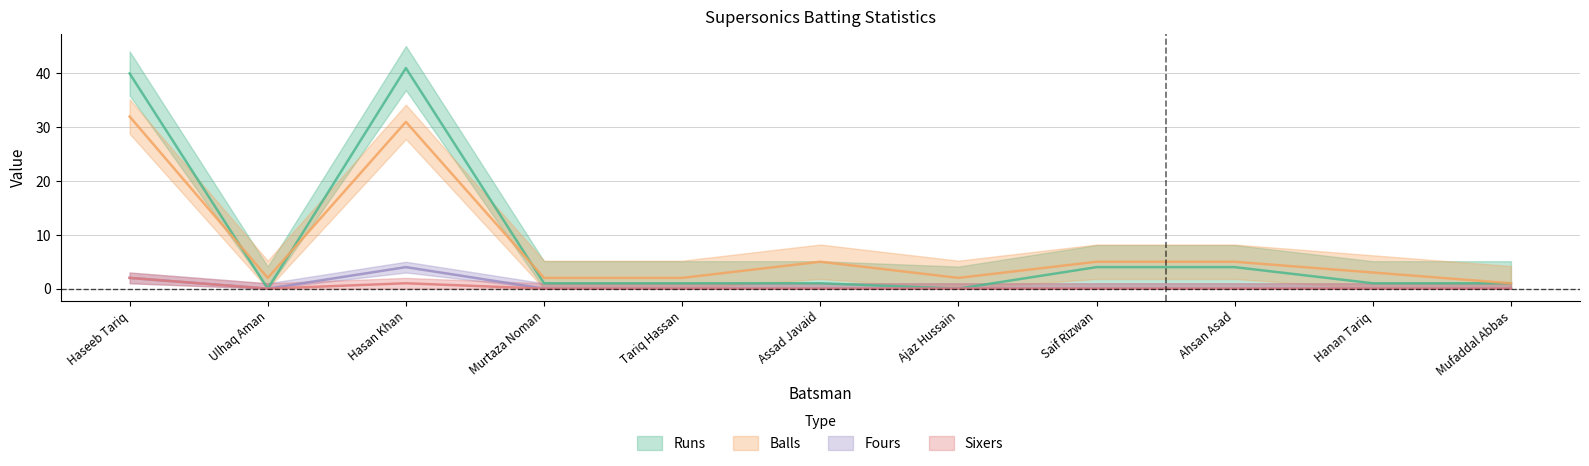

List the series in order of their peak value, highest first.

Runs, Balls, Fours, Sixers